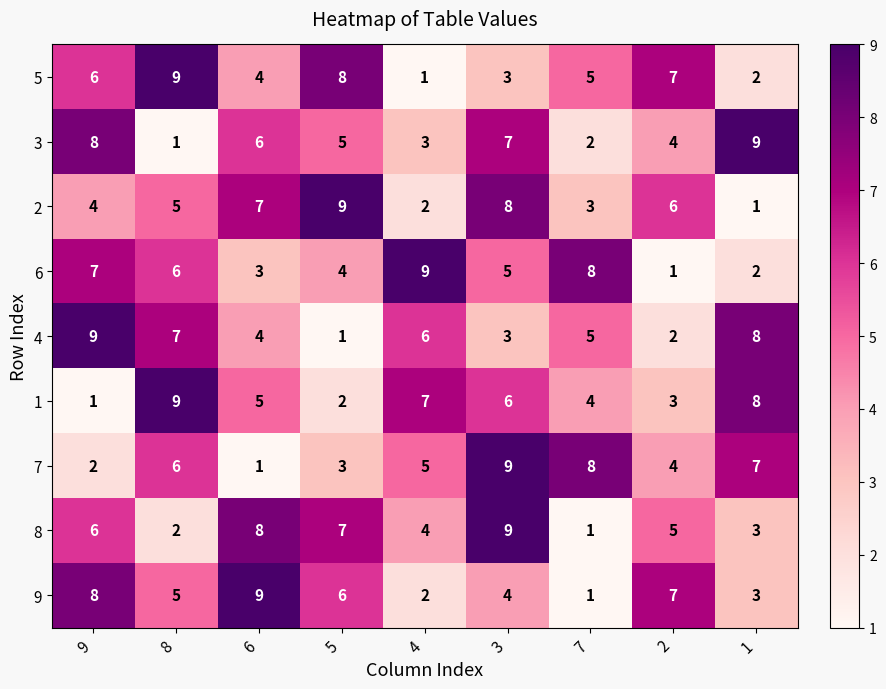

True or false: 9 has a value of 9 at 2.

False